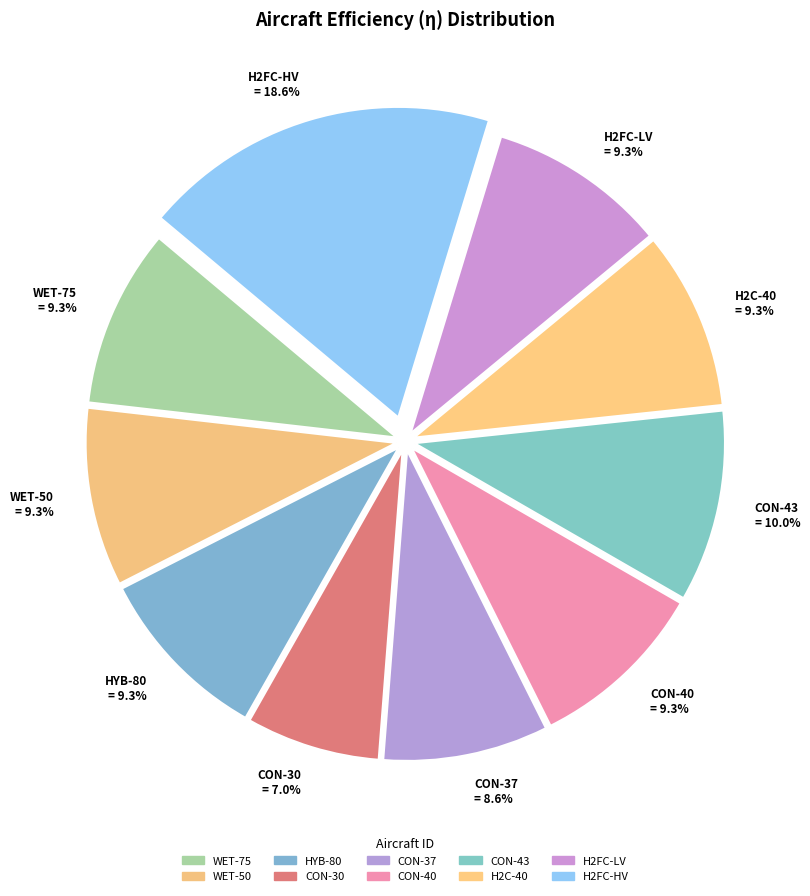

Which category has the biggest portion of the pie?

H2FC-HV